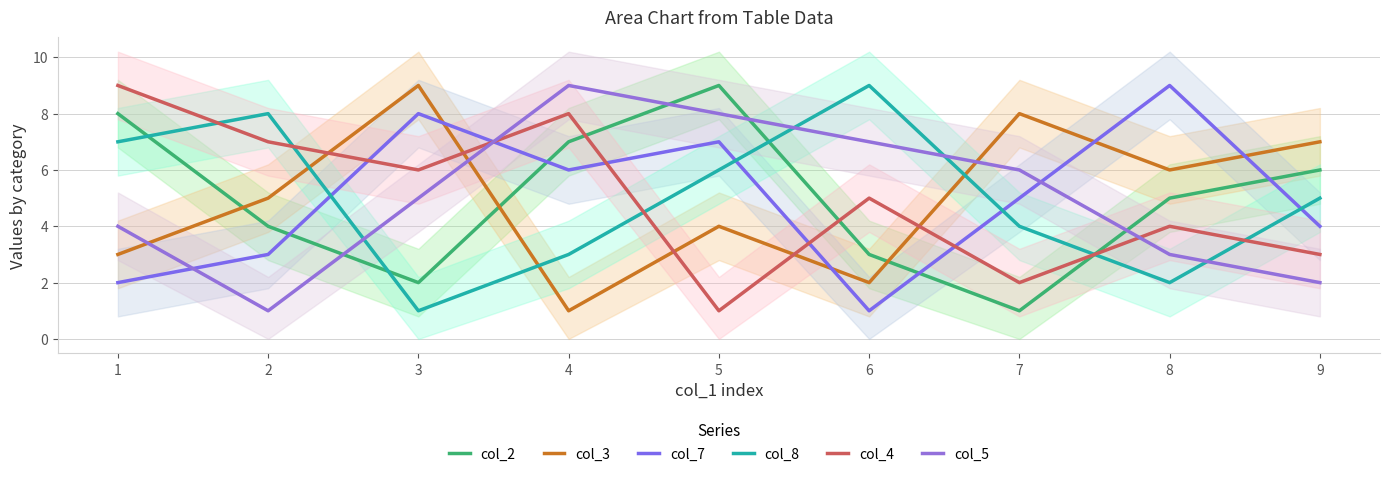

Which category has the highest value in the col_2 series?

5